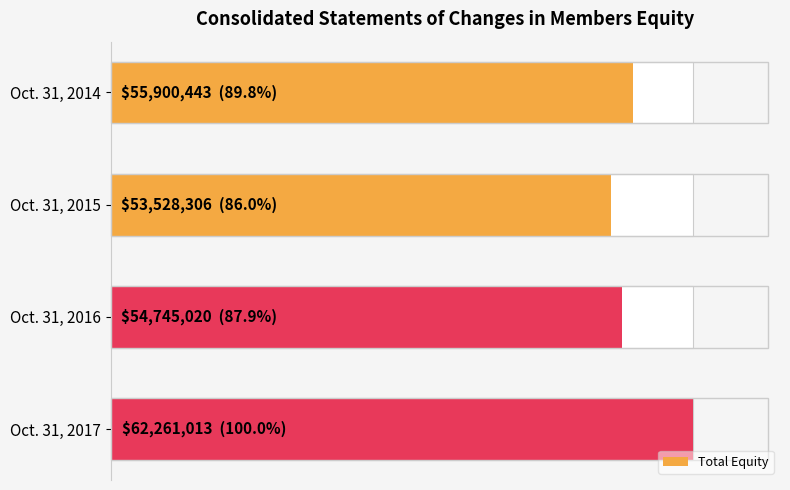

What is the value of the 1st bar from the left?

55900443